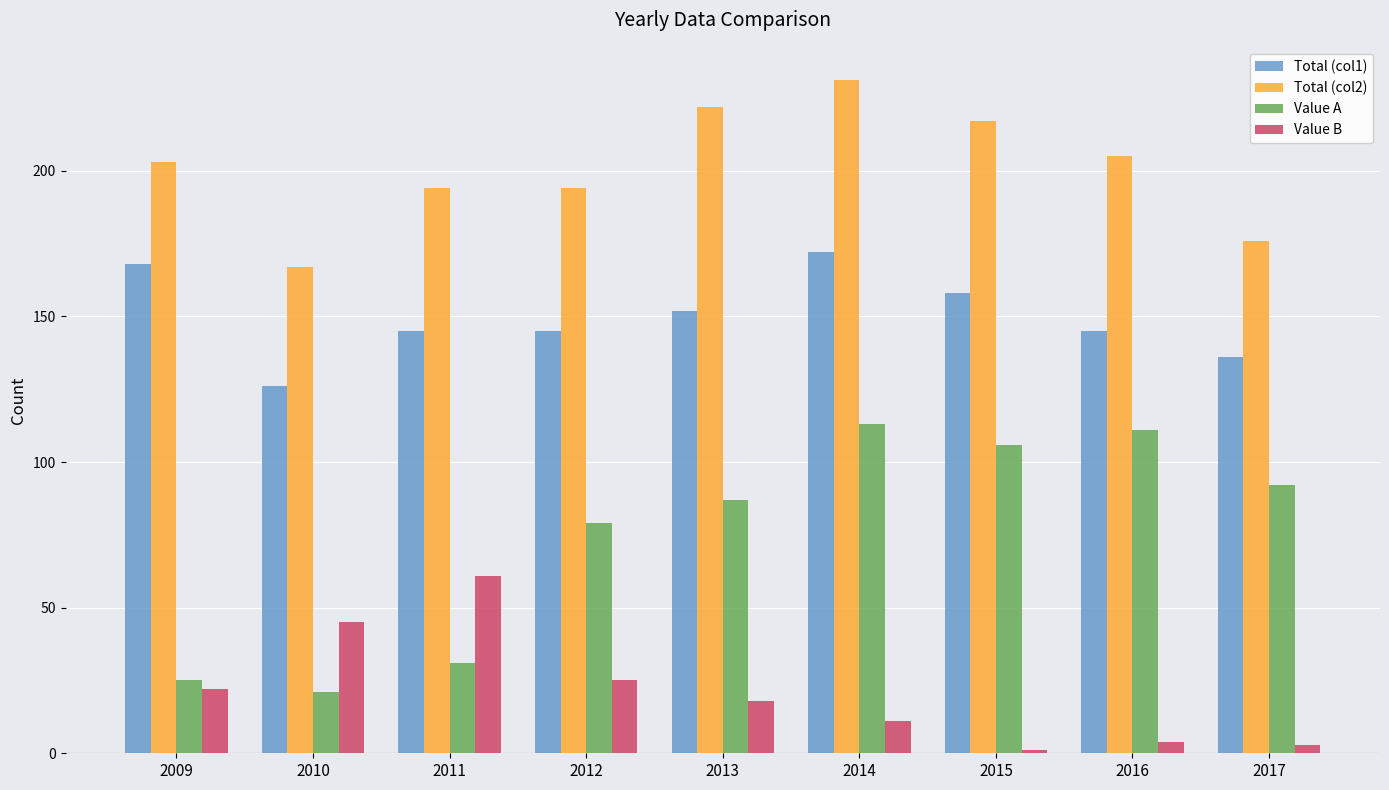

The Total (col2) series shows 176 at 2017. True or false?

True